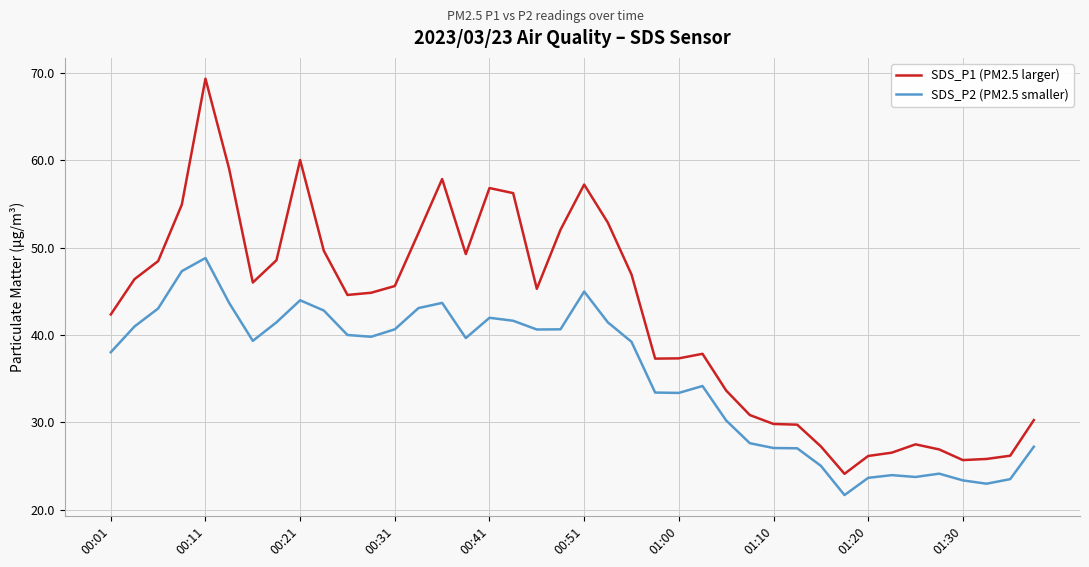

True or false: SDS_P1 (PM2.5 larger) and SDS_P2 (PM2.5 smaller) cross at least once.

False